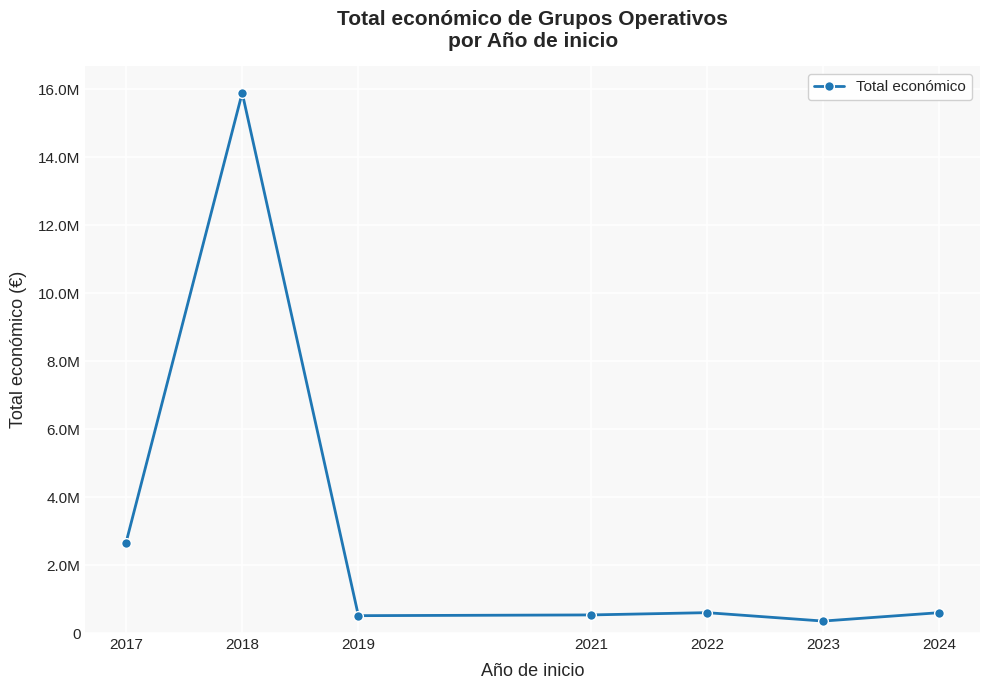

At which label is the value closest to 8124832?

2017